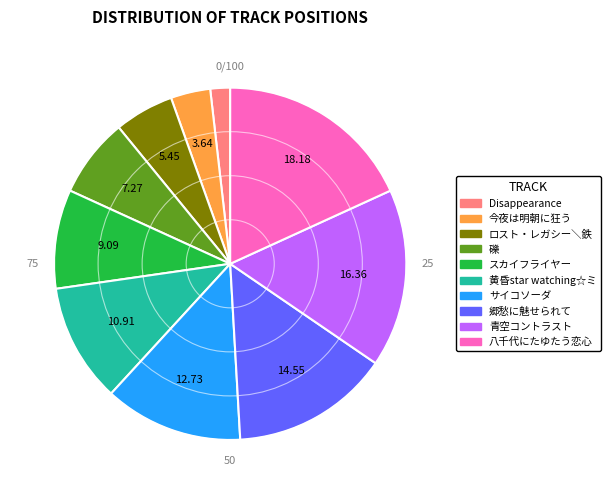

How many segments does this pie chart have?

10